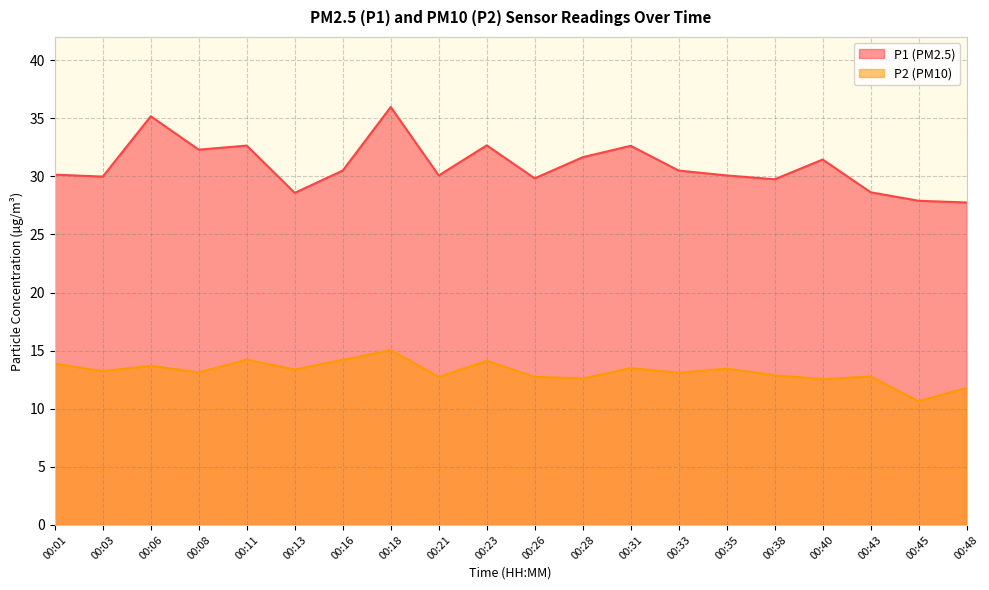

Reading left to right, what are all the values shown in this chart?

P1: 00:01=30.1	00:03=30.0	00:06=35.2	00:08=32.3	00:11=32.6	00:13=28.6	00:16=30.5	00:18=36.0	00:21=30.1	00:23=32.7	00:26=29.8	00:28=31.6	00:31=32.6	00:33=30.5	00:35=30.1	00:38=29.8	00:40=31.4	00:43=28.6	00:45=27.9	00:48=27.8
P2: 00:01=13.9	00:03=13.2	00:06=13.7	00:08=13.1	00:11=14.2	00:13=13.4	00:16=14.2	00:18=15.1	00:21=12.8	00:23=14.1	00:26=12.8	00:28=12.6	00:31=13.5	00:33=13.1	00:35=13.4	00:38=12.9	00:40=12.6	00:43=12.8	00:45=10.7	00:48=11.8